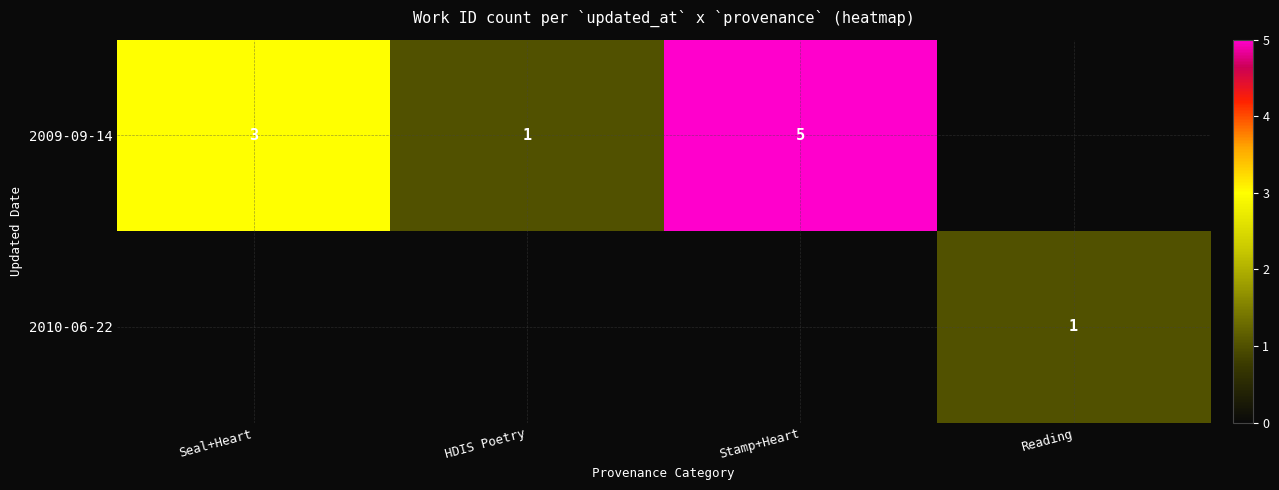

Is it true that 2009-09-14 equals 5 at Stamp+Heart?

True